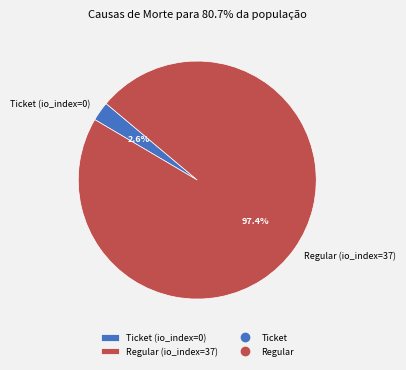

Between Ticket (io_index=0) and Regular (io_index=37), which is larger?

Regular (io_index=37)